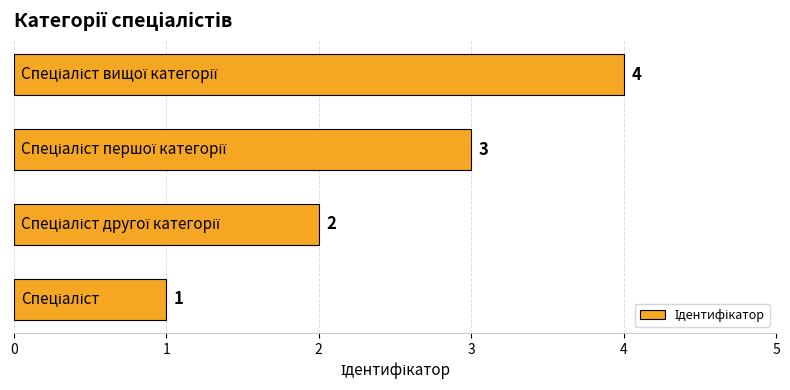

What is the difference between the maximum and minimum values?

3